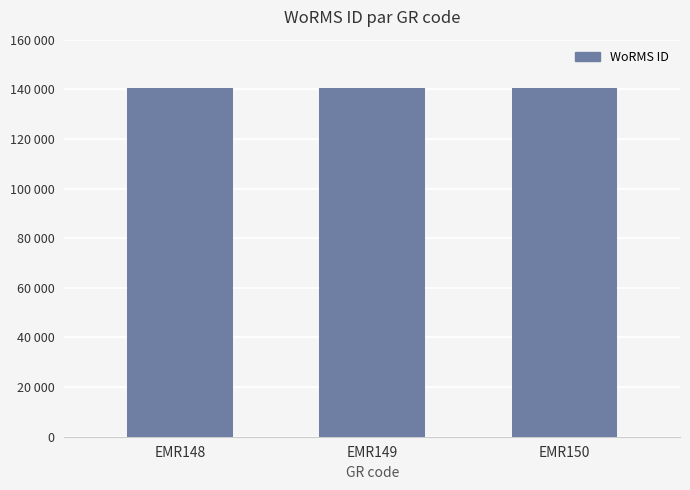

Reading left to right, extract all data points from this chart.

EMR148=140510	EMR149=140512	EMR150=140513